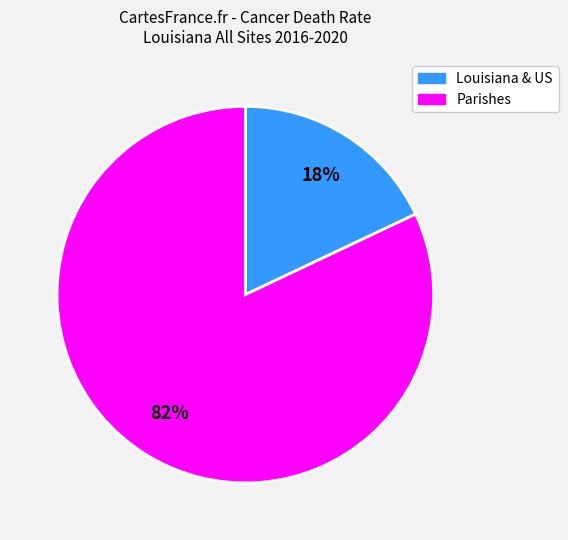

Is there a majority slice in this chart?

Yes